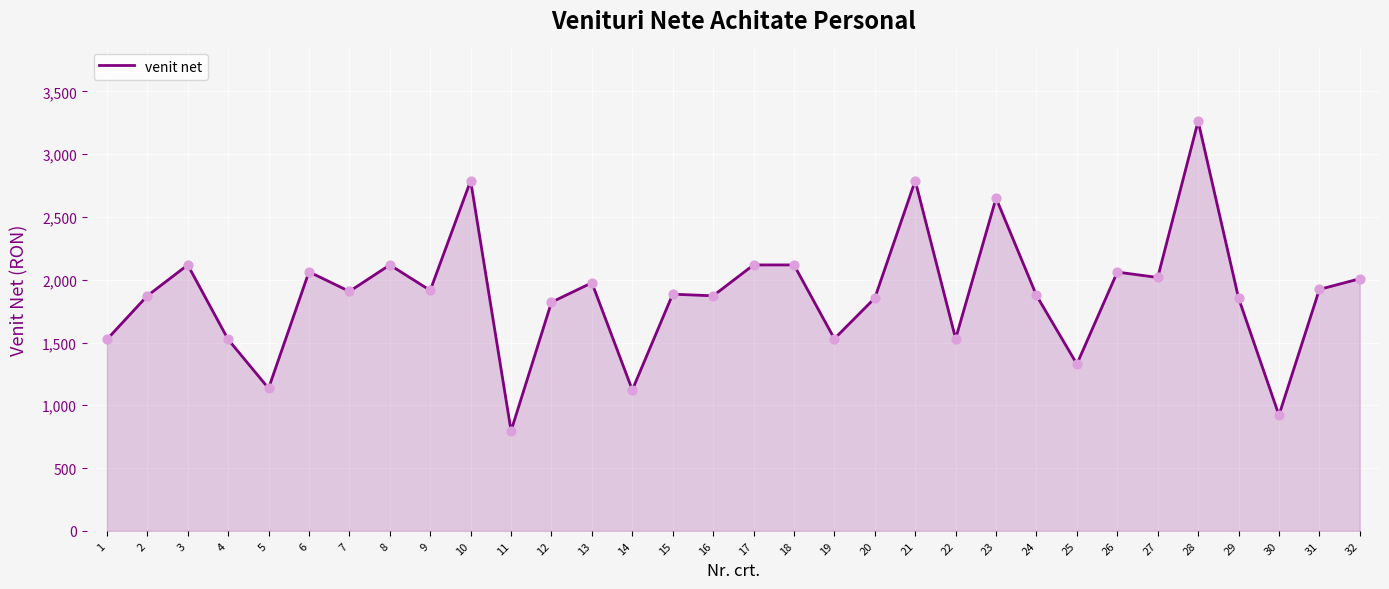

What is the change in value from 9 to 20?

-61